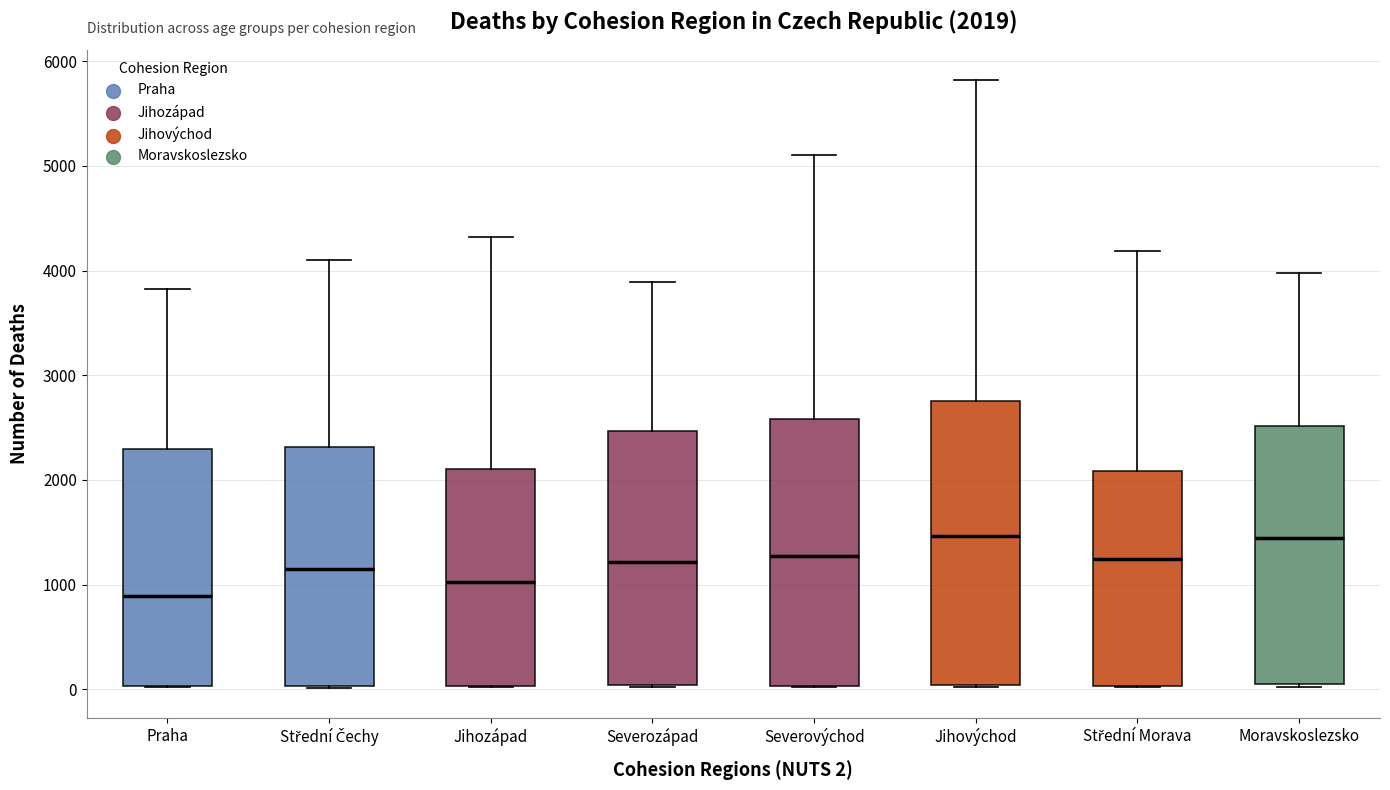

Which box is the tallest, from its lower edge to its upper edge?

Jihovýchod